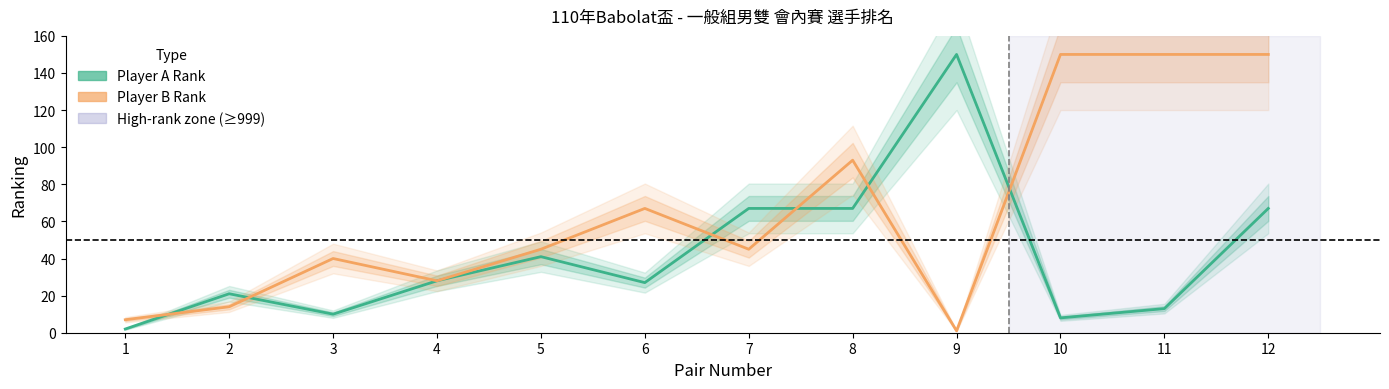

Which category has the highest value across all series?

9